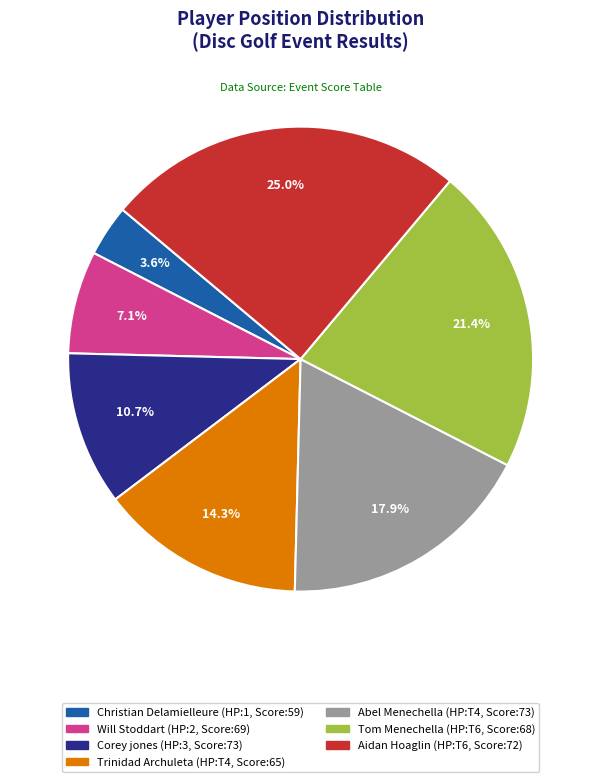

What percentage do Trinidad Archuleta and Aidan Hoaglin together represent?

39.3%